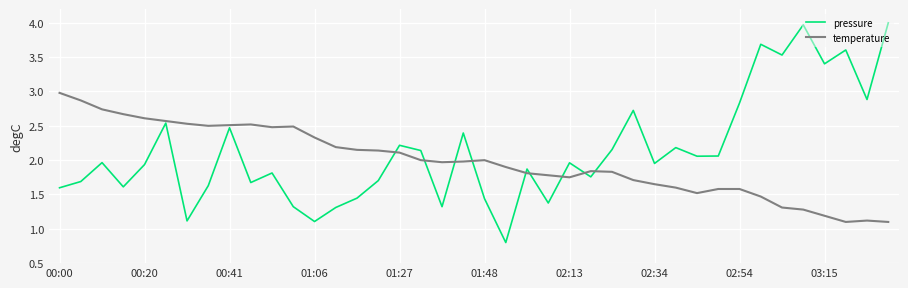

Which series has the widest spread of values?

pressure